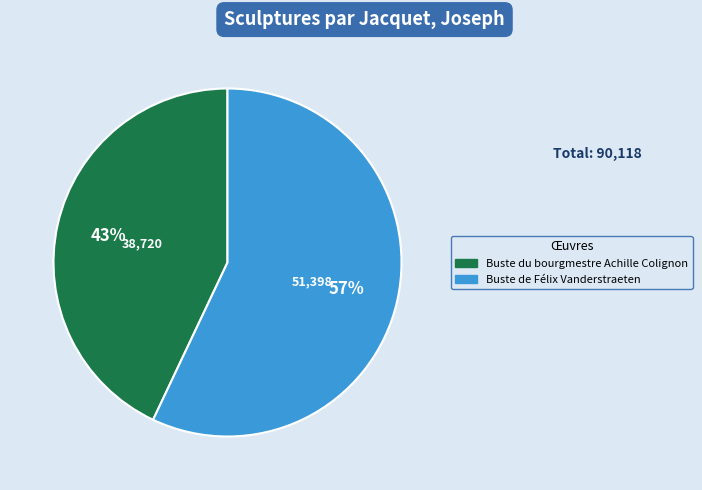

The Buste de Félix Vanderstraeten slice represents 57% of the pie. True or false?

True